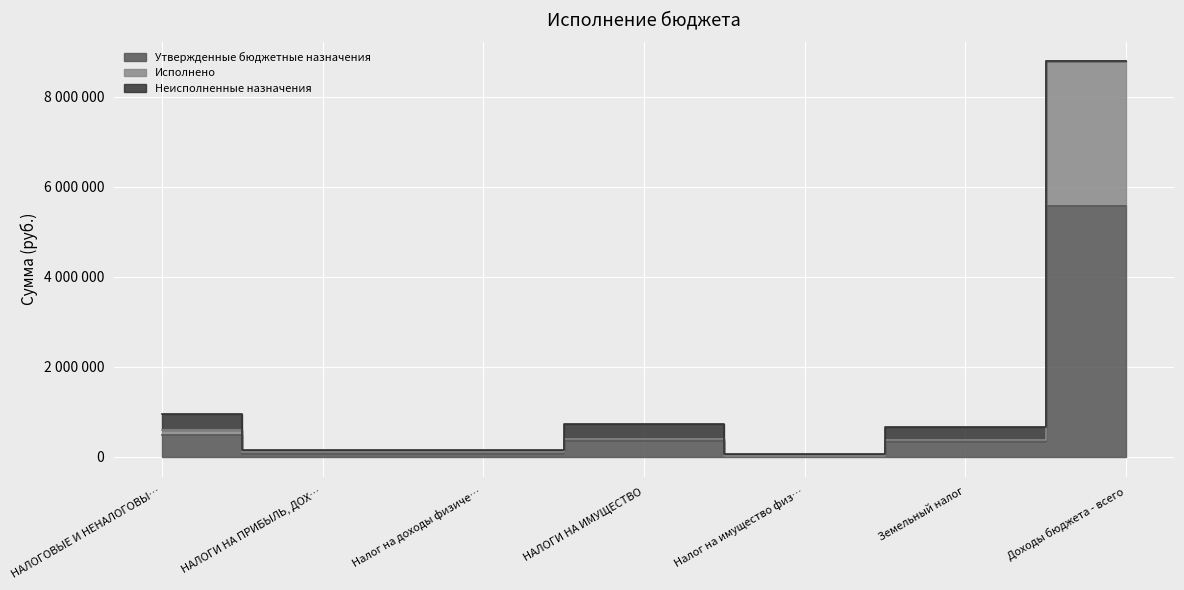

Read the Утвержденные бюджетные назначения value at Земельный налог.

338000.0